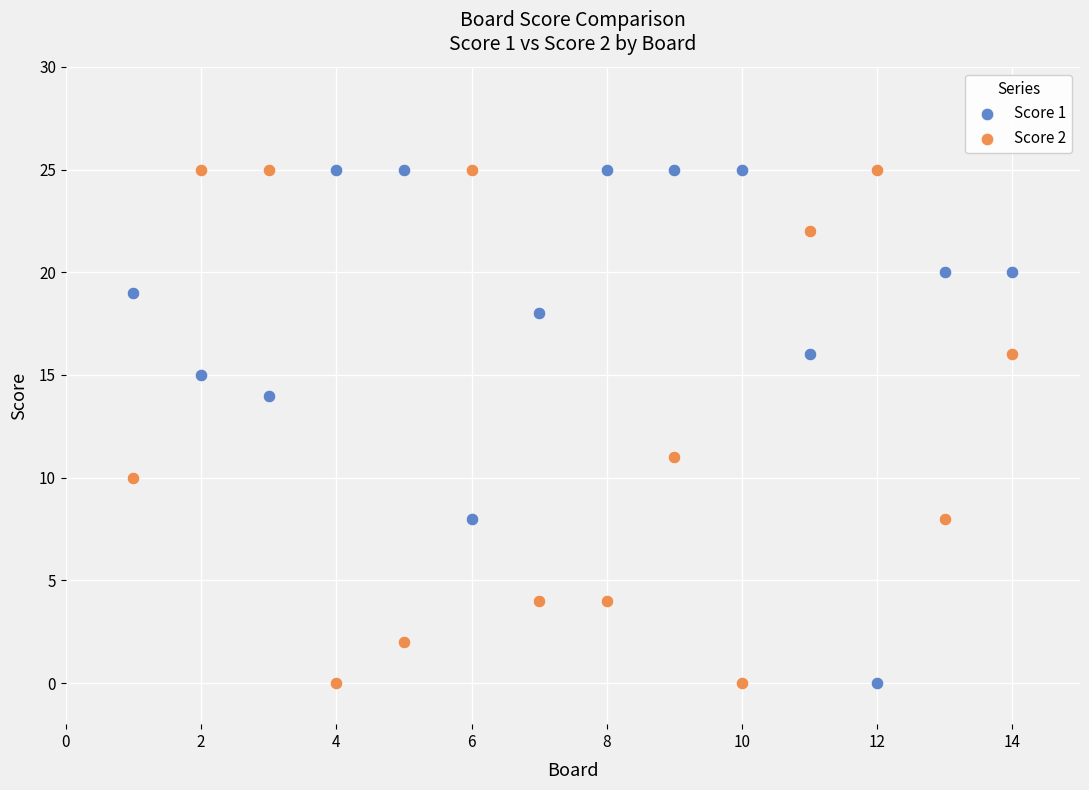

What are all the series names shown in the legend?

Score 1, Score 2